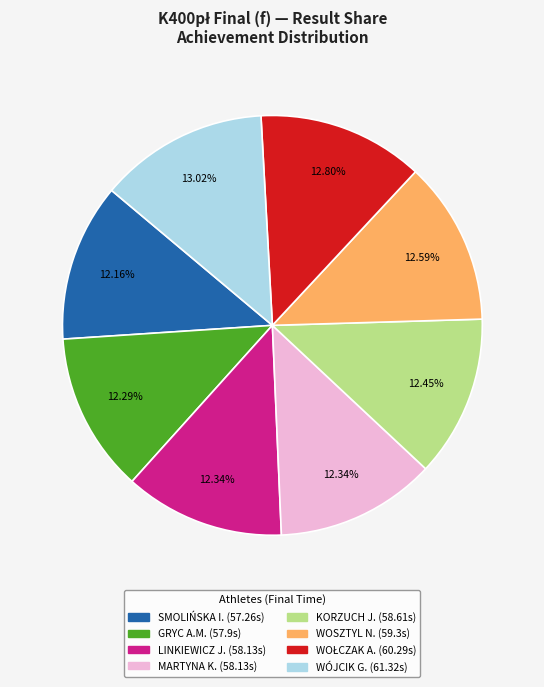

Count the number of slices in the pie.

8